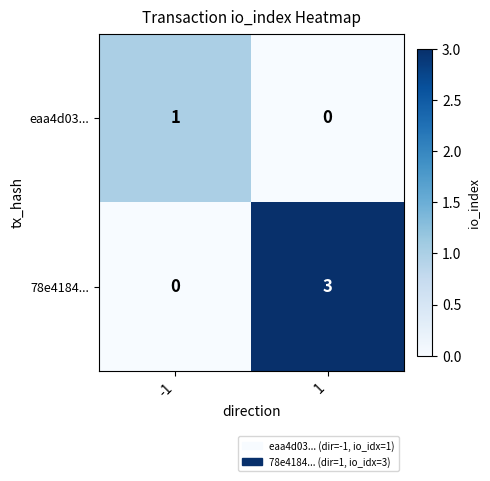

What is the difference between the maximum and minimum values in the 78e4184... series?

3